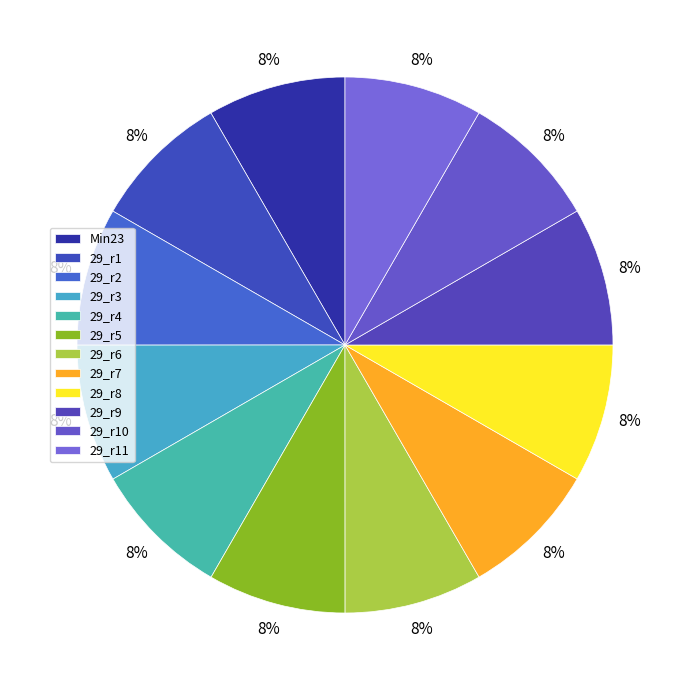

Count the number of slices in the pie.

12